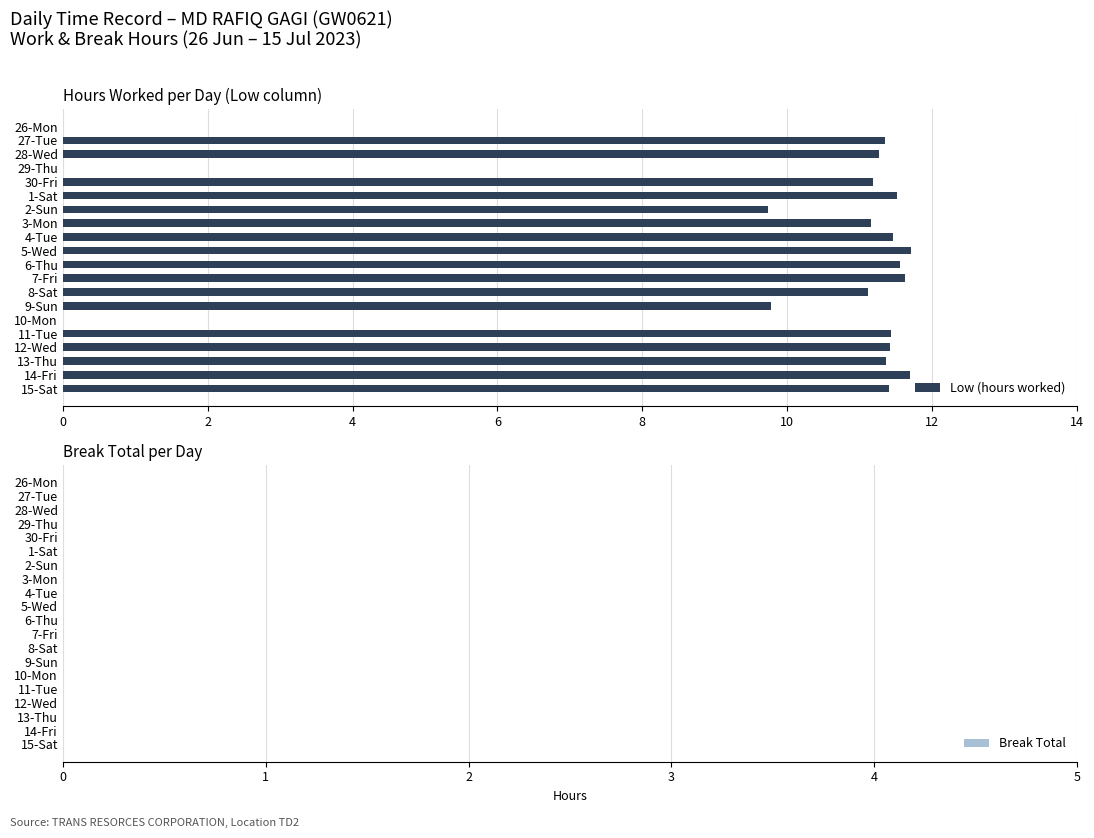

What is the sum of the values at 4-Tue and 1-Sat?

23.0